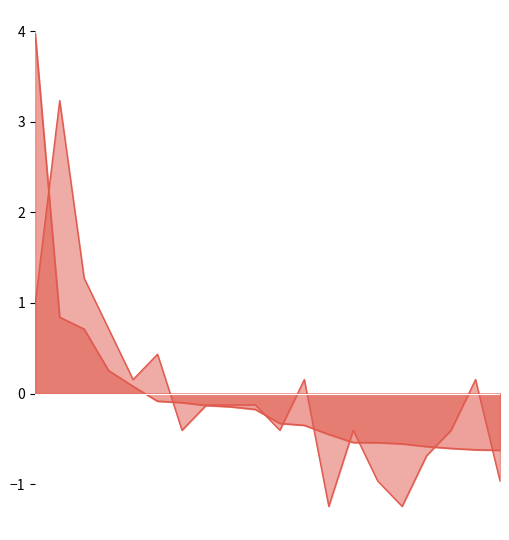

How many lines are shown in the chart?

2